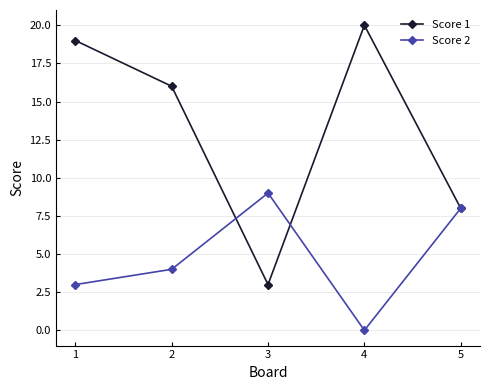

Reading left to right, transcribe all the data shown in this chart.

Score 1: 19	16	3	20	8
Score 2: 3	4	9	0	8